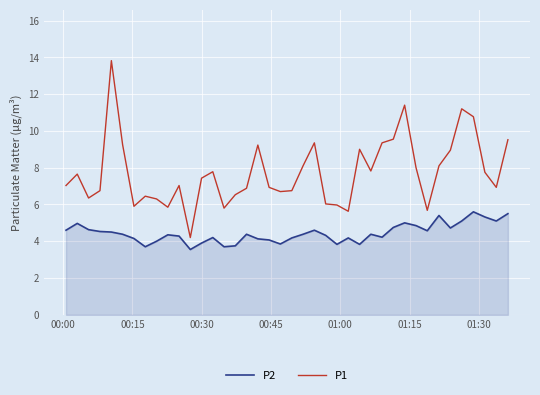

What is the highest value of the P1 series?

13.8